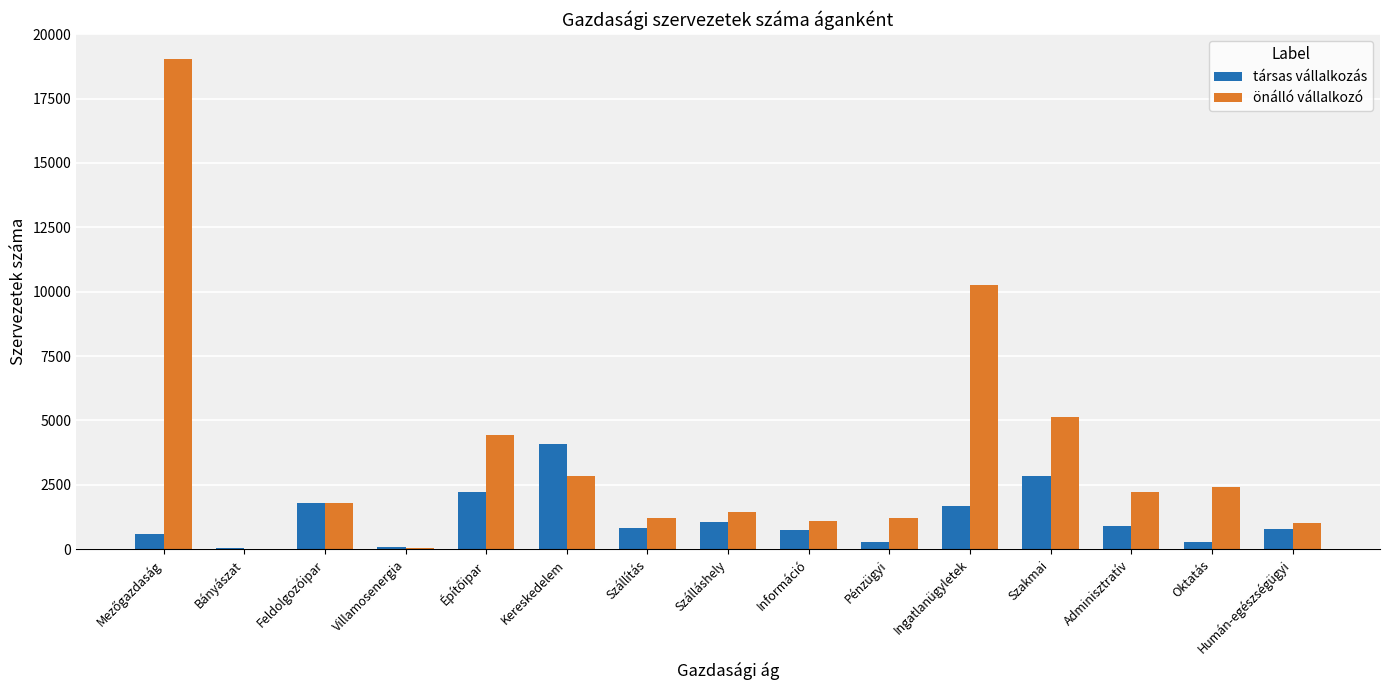

Are the bars grouped side by side (vs. stacked)?

Yes